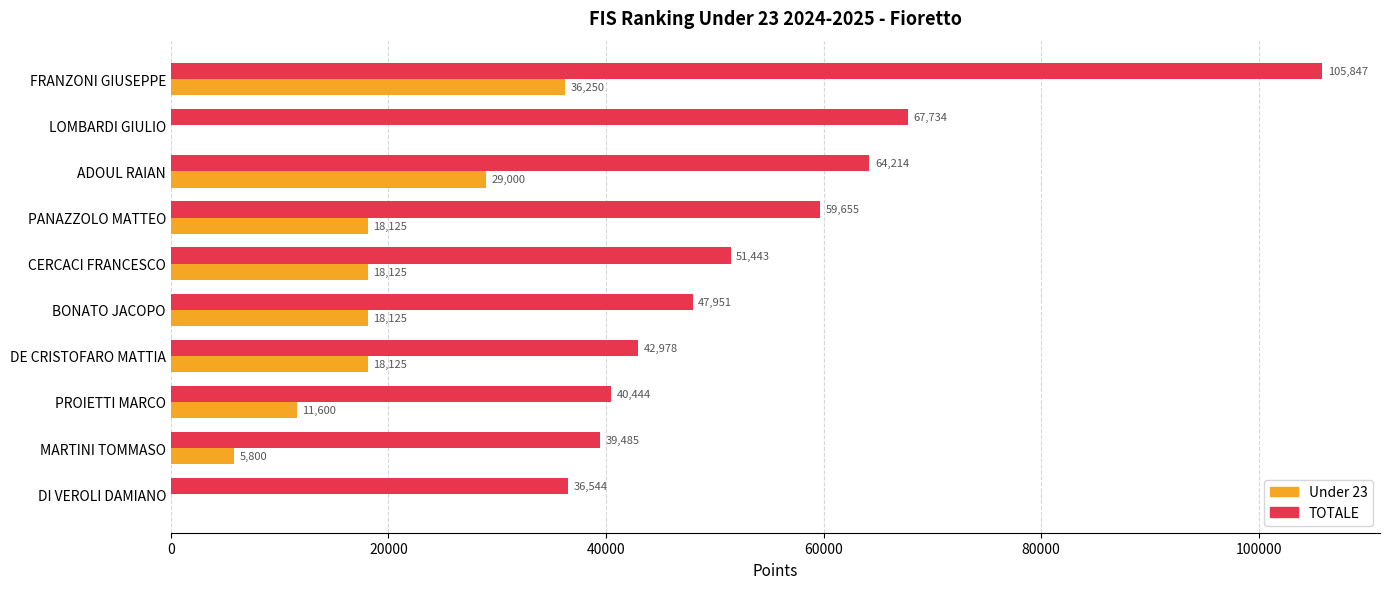

The value of TOTALE at PANAZZOLO MATTEO is 28526.5. True or false?

False